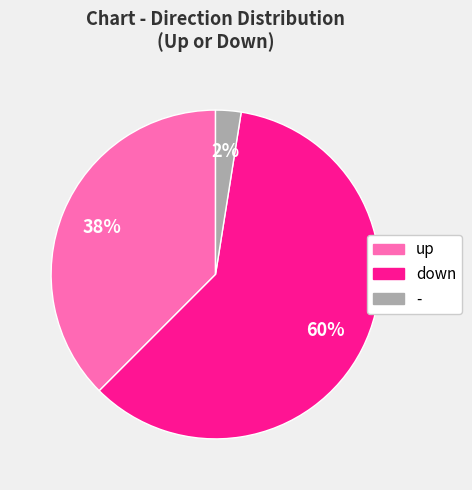

The - slice represents 2% of the pie. True or false?

True